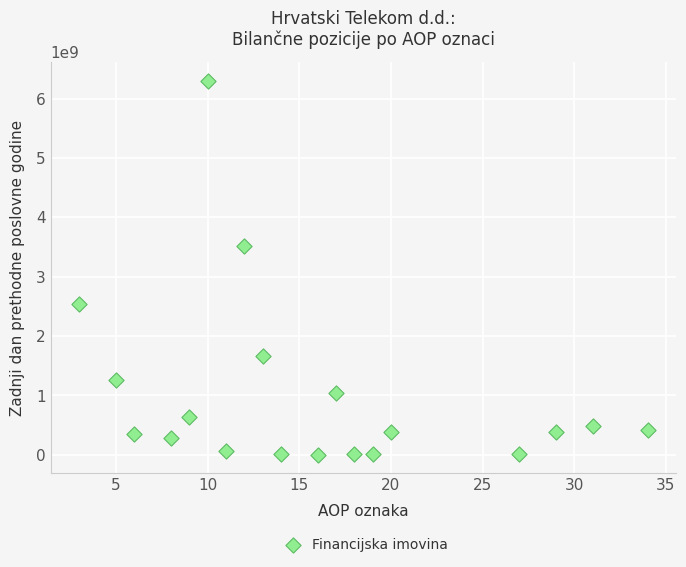

What Y value in the scatter plot is closest to 3150968600?

3512646336